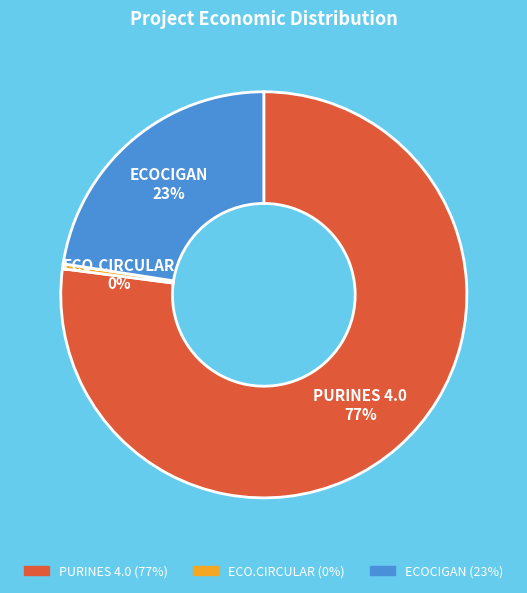

True or false: ECOCIGAN accounts for 17% of the total.

False